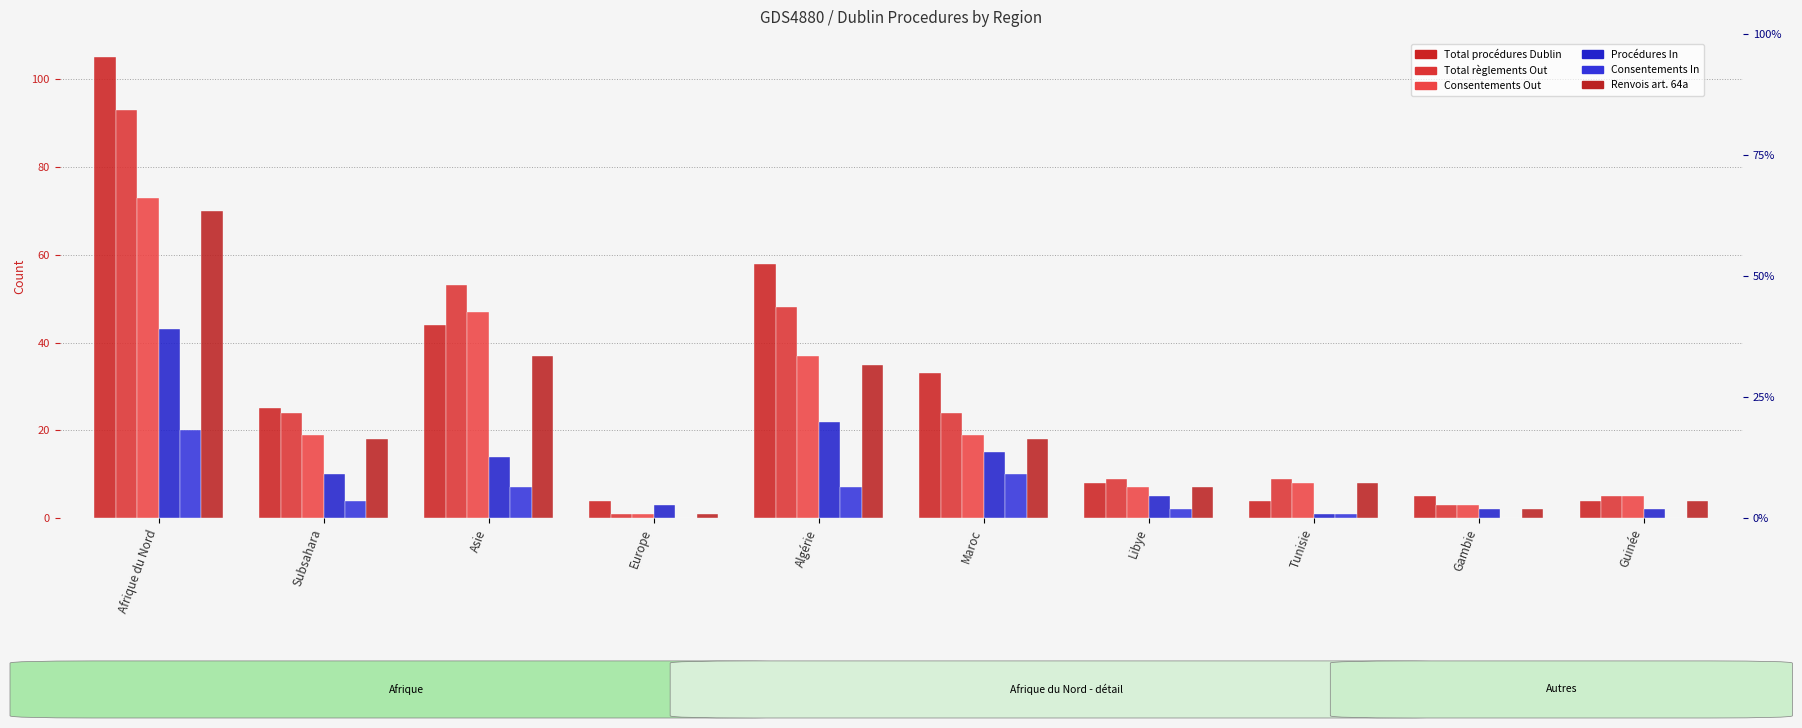

True or false: Consentements In has a value of 4 at Subsahara.

True